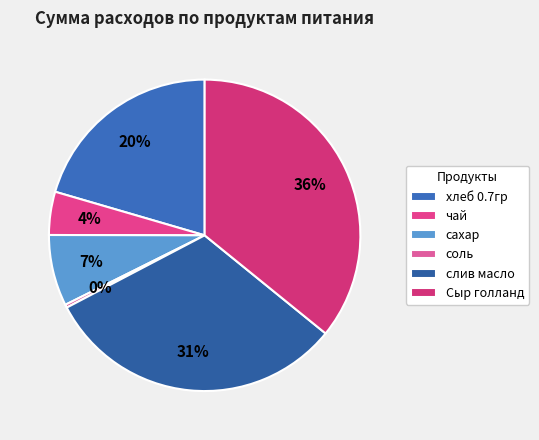

How many segments does this pie chart have?

6